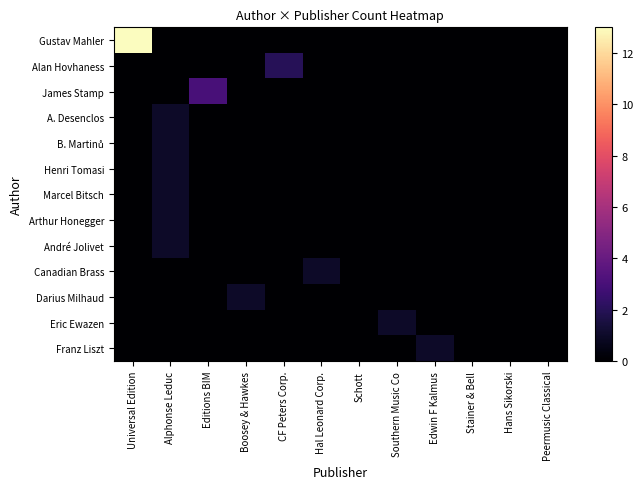

At which category is the sum across all series the highest?

Universal Edition